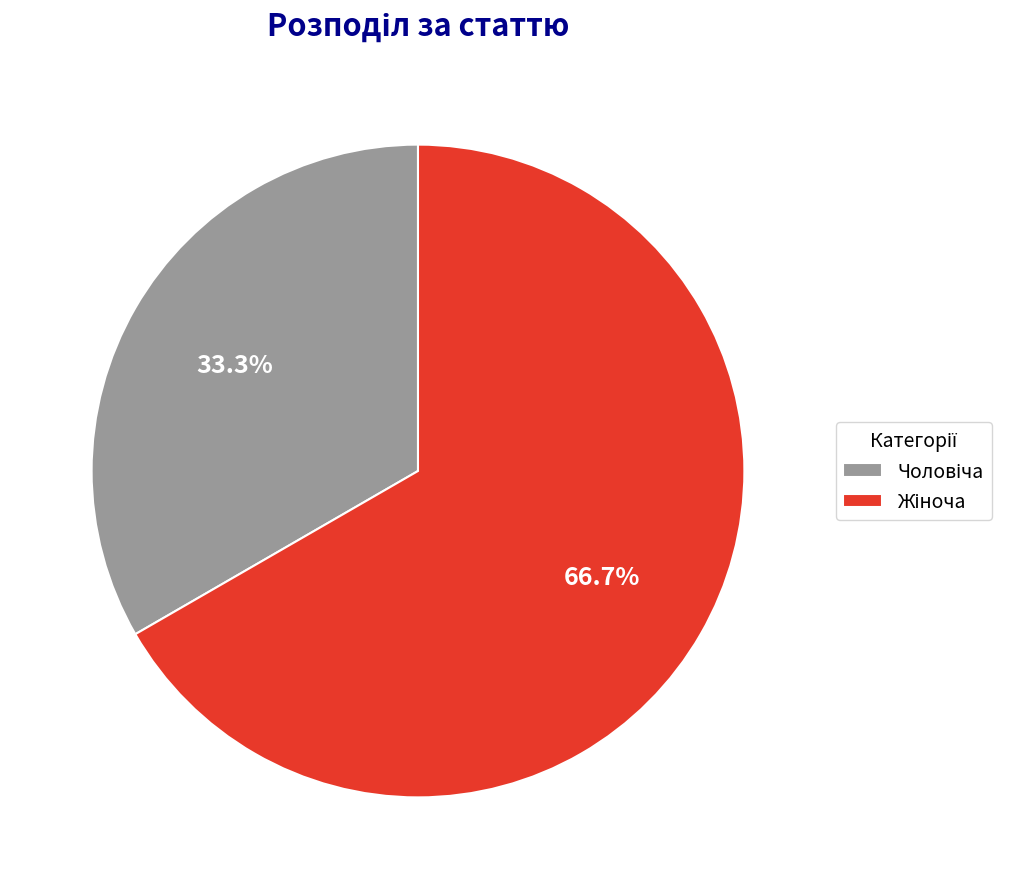

To the nearest percent, what is the average slice percentage?

50%